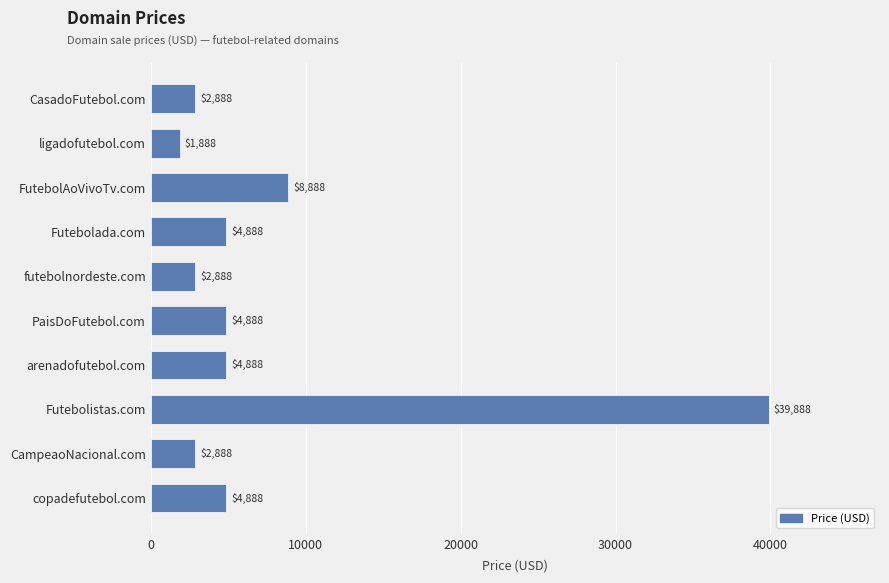

Which has a higher value, ligadofutebol.com or CasadoFutebol.com?

CasadoFutebol.com